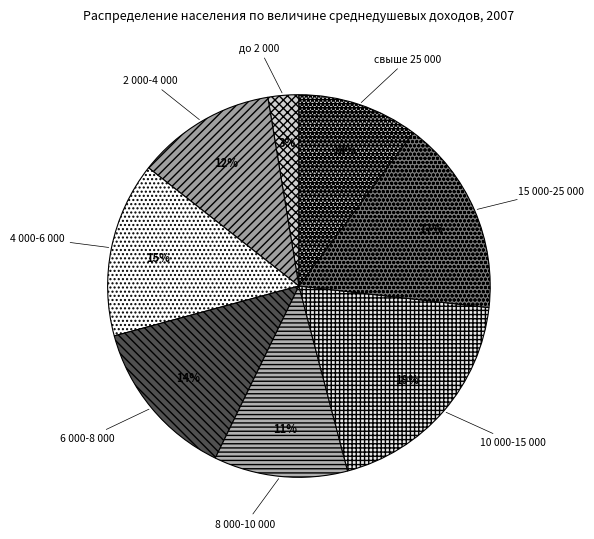

What is the largest slice in the pie chart?

10 000-15 000